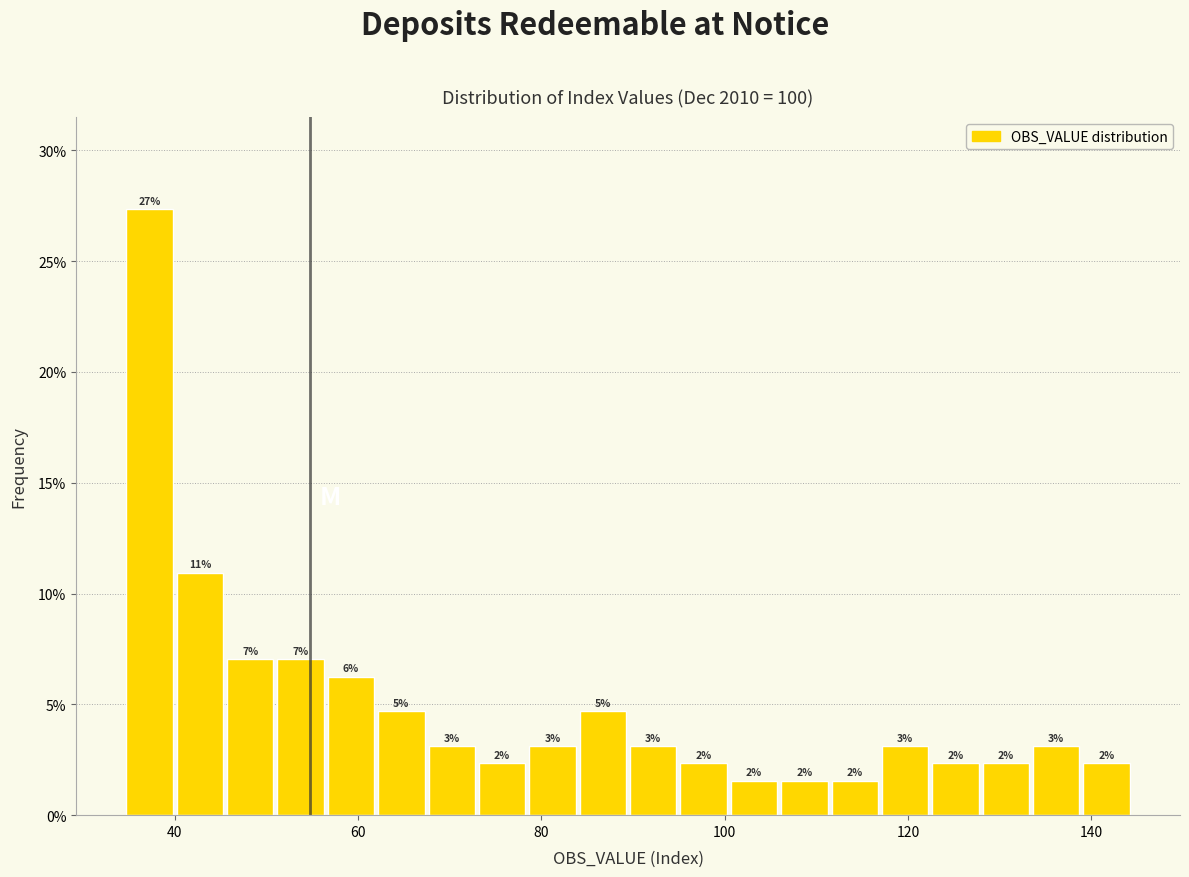

Around what value on the x-axis is the tallest bar? Give the approximate position of its centre, as read against the axis.

38